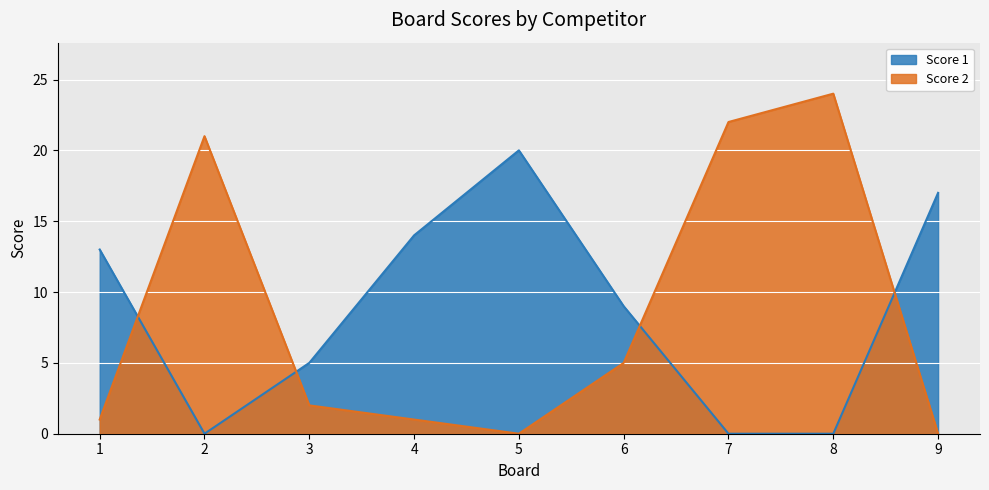

Where does the Score 2 series first go above 2?

2